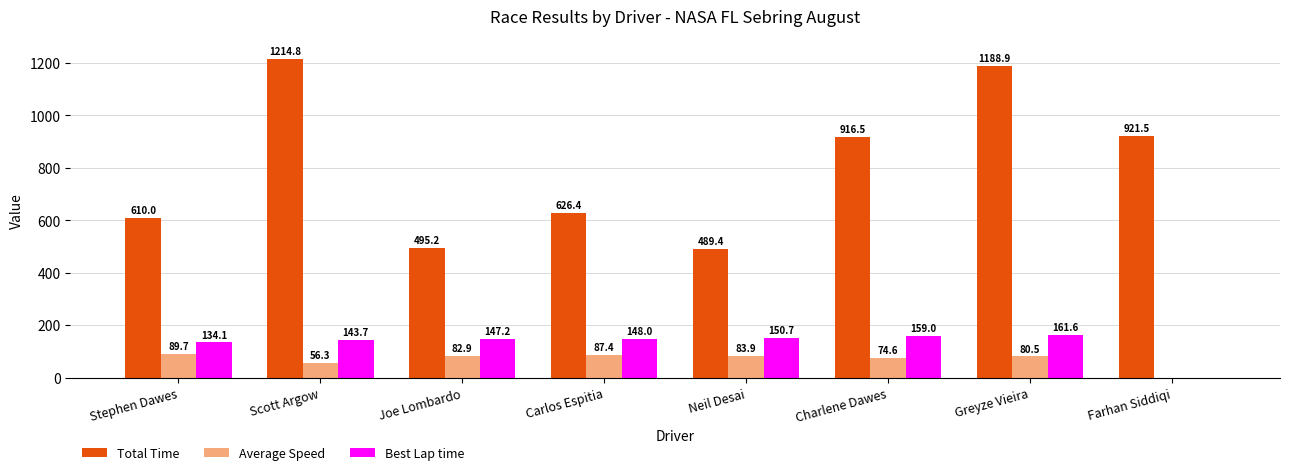

Reading left to right, extract all data points from this chart.

Total Time: 610.0	1214.8	495.2	626.4	489.4	916.5	1188.9	921.5
Average Speed: 89.7	56.3	82.9	87.4	83.9	74.6	80.5	0.0
Best Lap time: 134.1	143.7	147.2	148.0	150.7	159.0	161.6	0.0